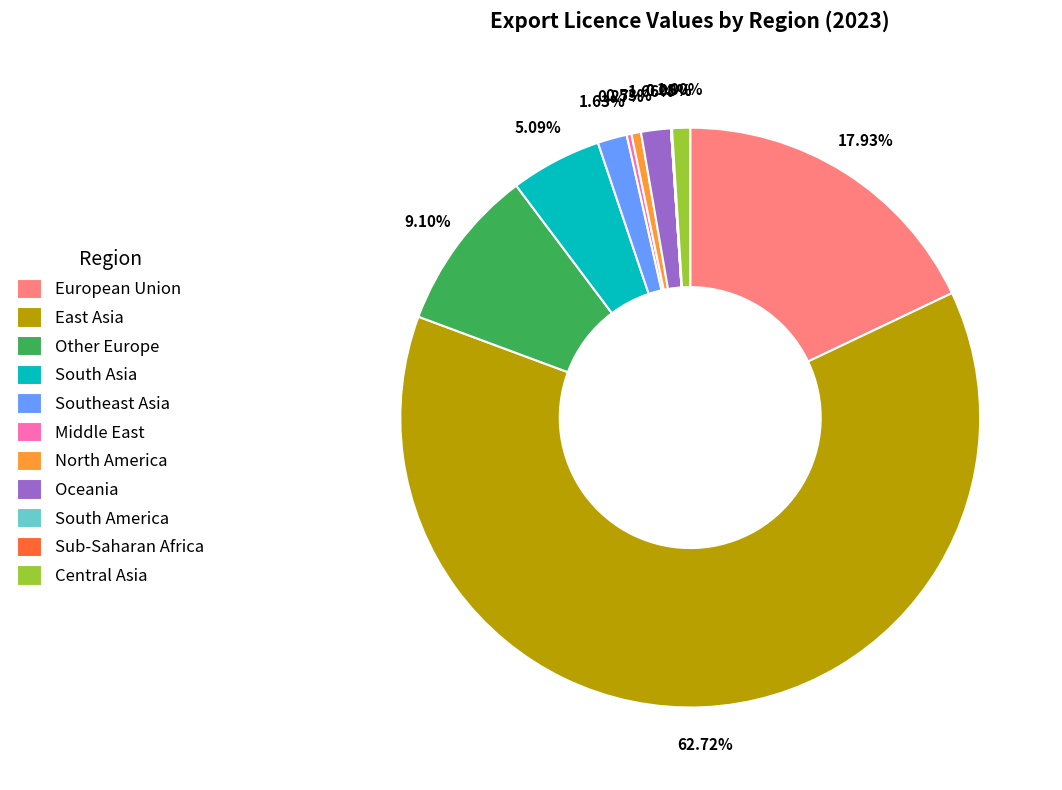

Do Central Asia and Southeast Asia together represent more than half of the pie?

No